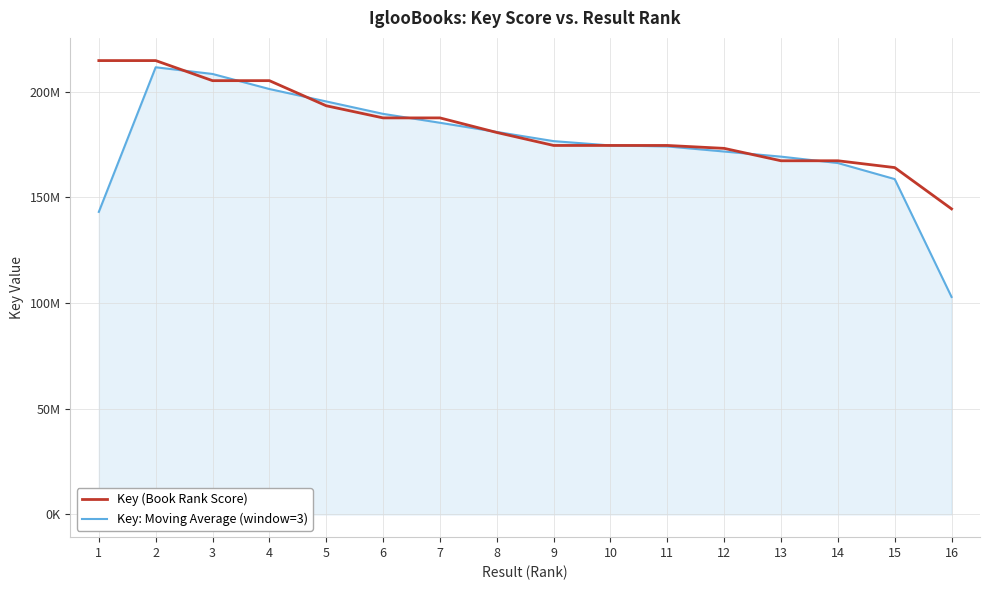

What is the sum of all Key: Moving Average (window=3) values?

2809243419.3